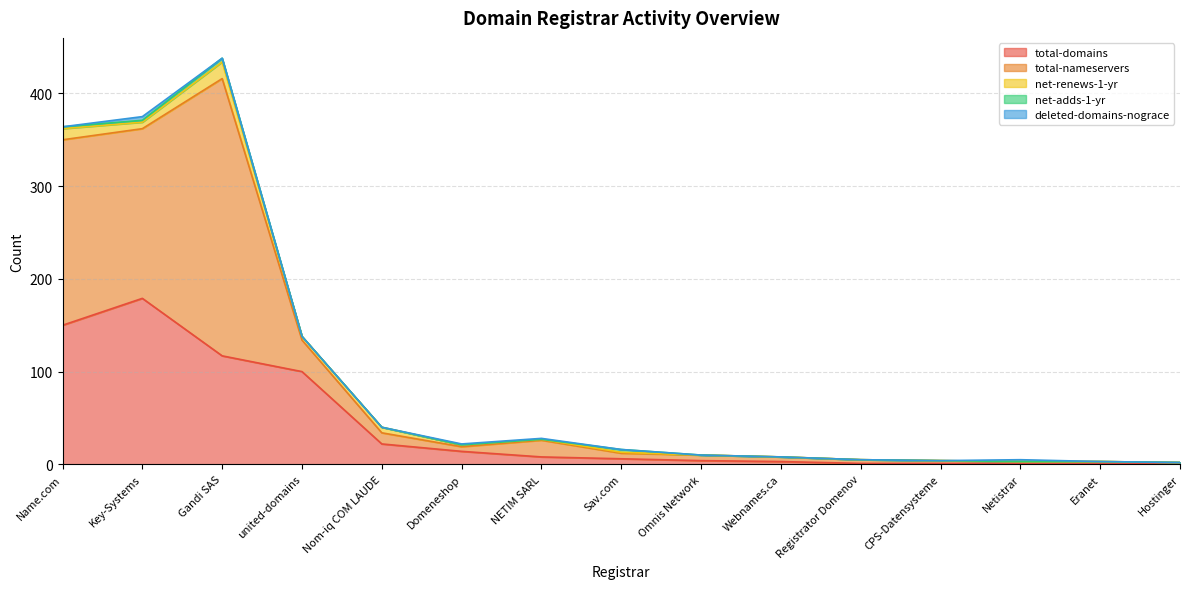

What is the difference between the maximum and minimum values in the total-nameservers series?

297